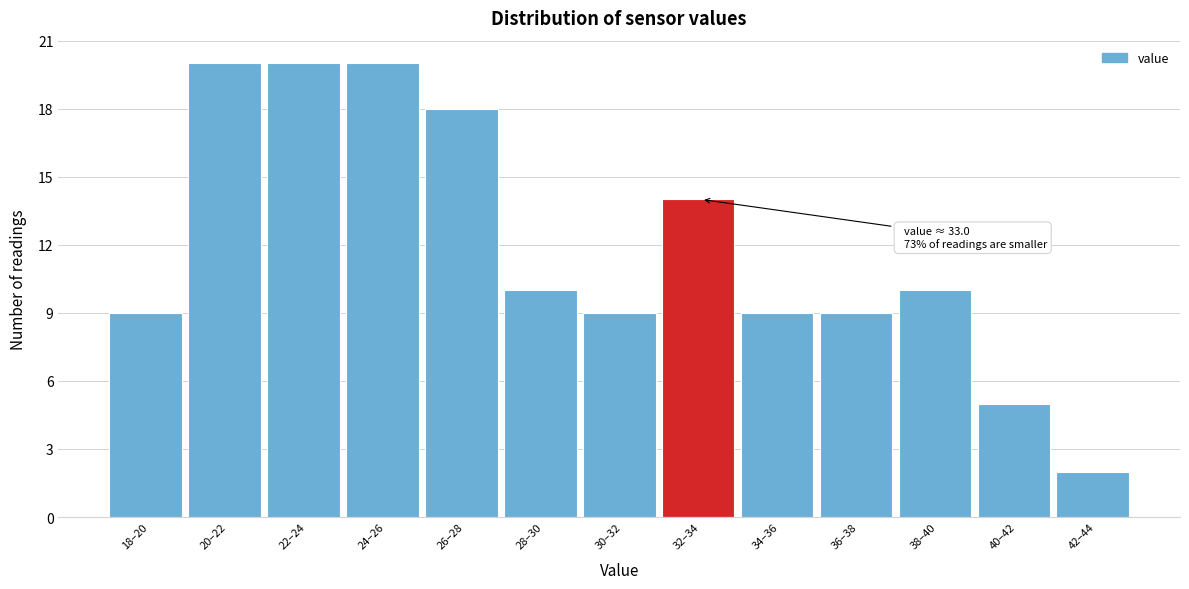

Reading right to left, list all the values displayed in this chart.

2	5	10	9	9	14	9	10	18	20	20	20	9